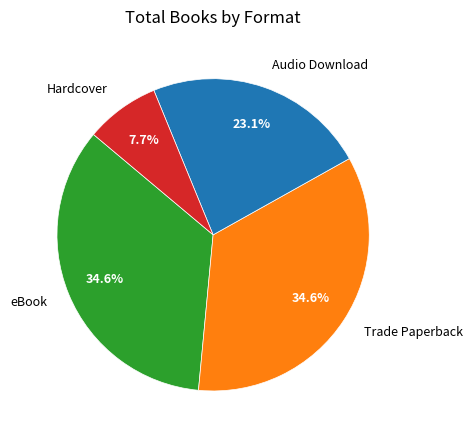

To the nearest percent, what is the difference between the largest and smallest slice percentages?

27%